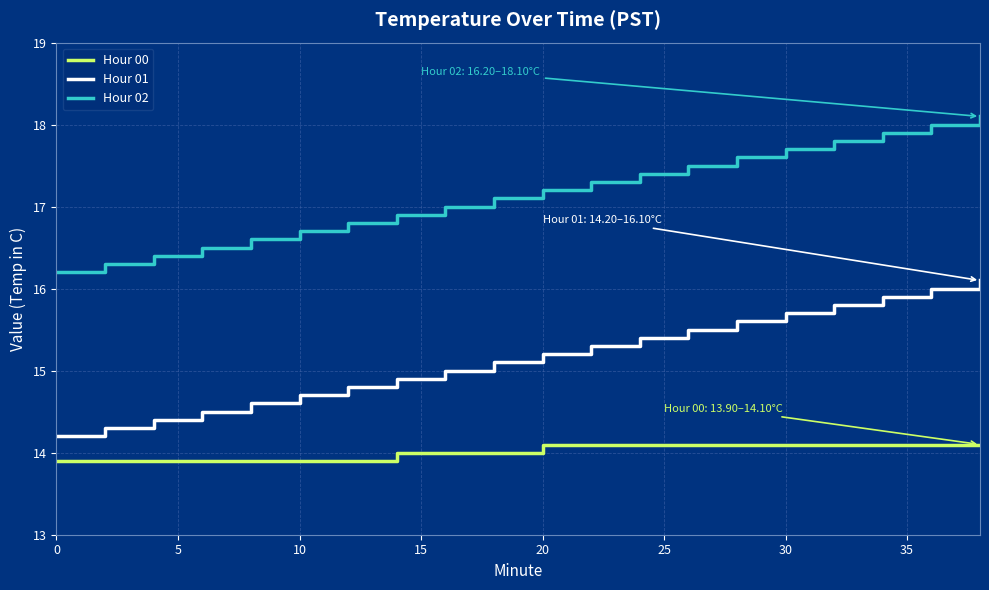

Which series has the largest total across all categories?

Hour 02